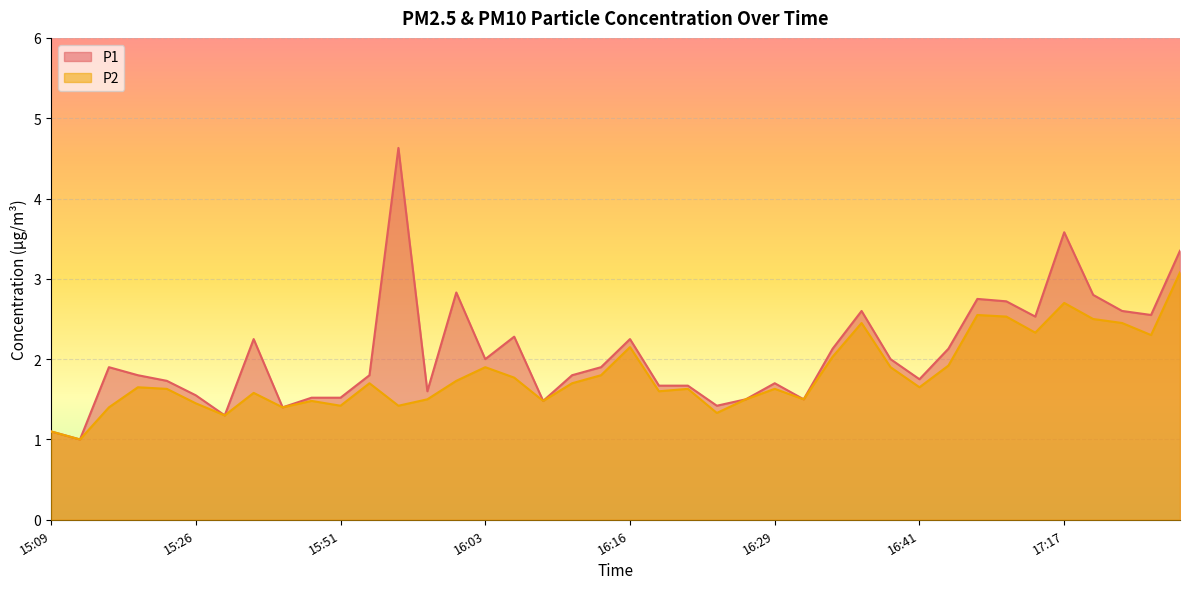

Between 15:56 and 16:29, which is larger?

15:56